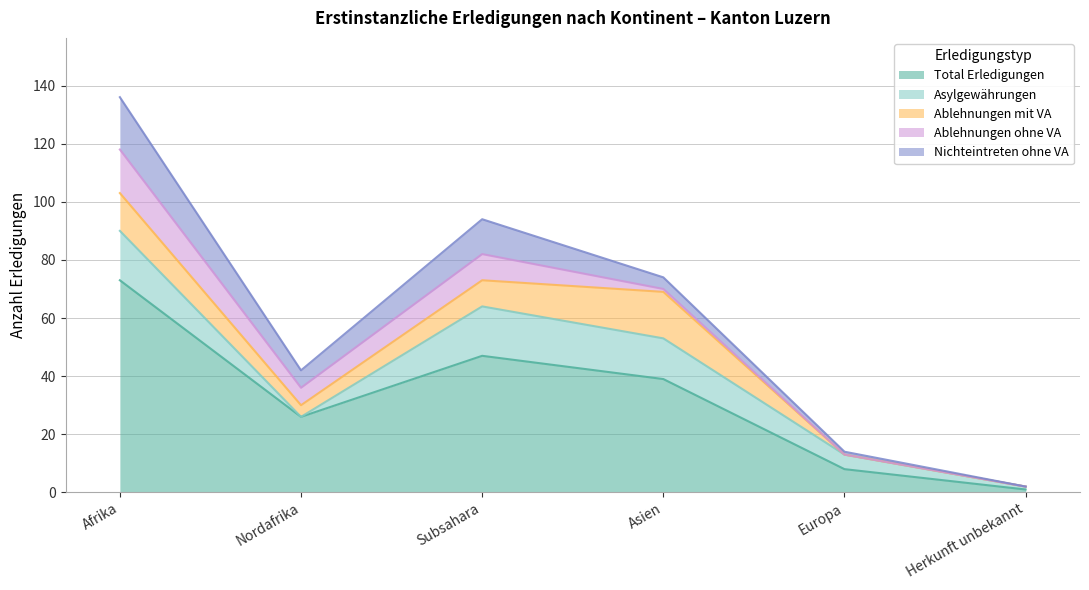

At Nordafrika, list the series in order from smallest to largest.

Asylgewährungen, Ablehnungen mit VA, Ablehnungen ohne VA, Nichteintreten ohne VA, Total Erledigungen